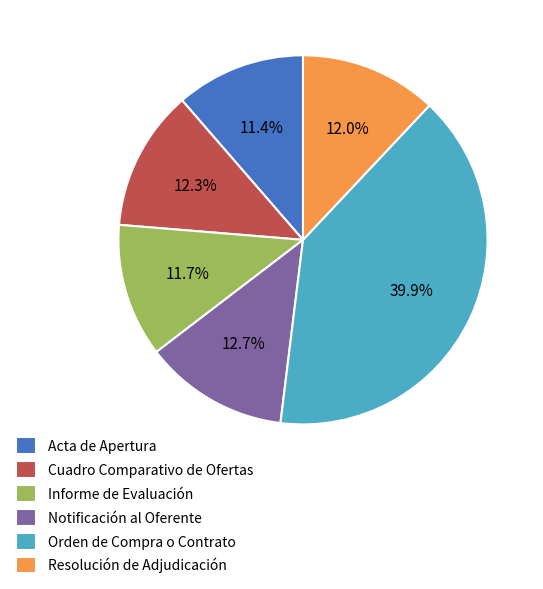

To the nearest percent, what portion does Acta de Apertura represent?

11%